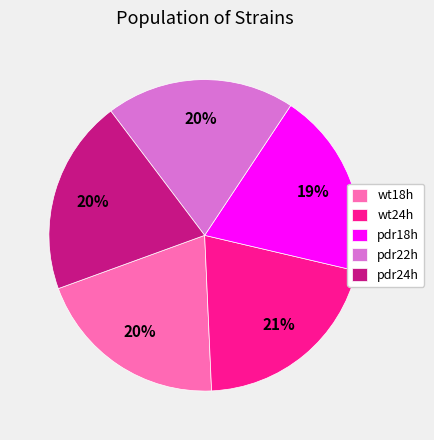

True or false: pdr22h accounts for 20% of the total.

True